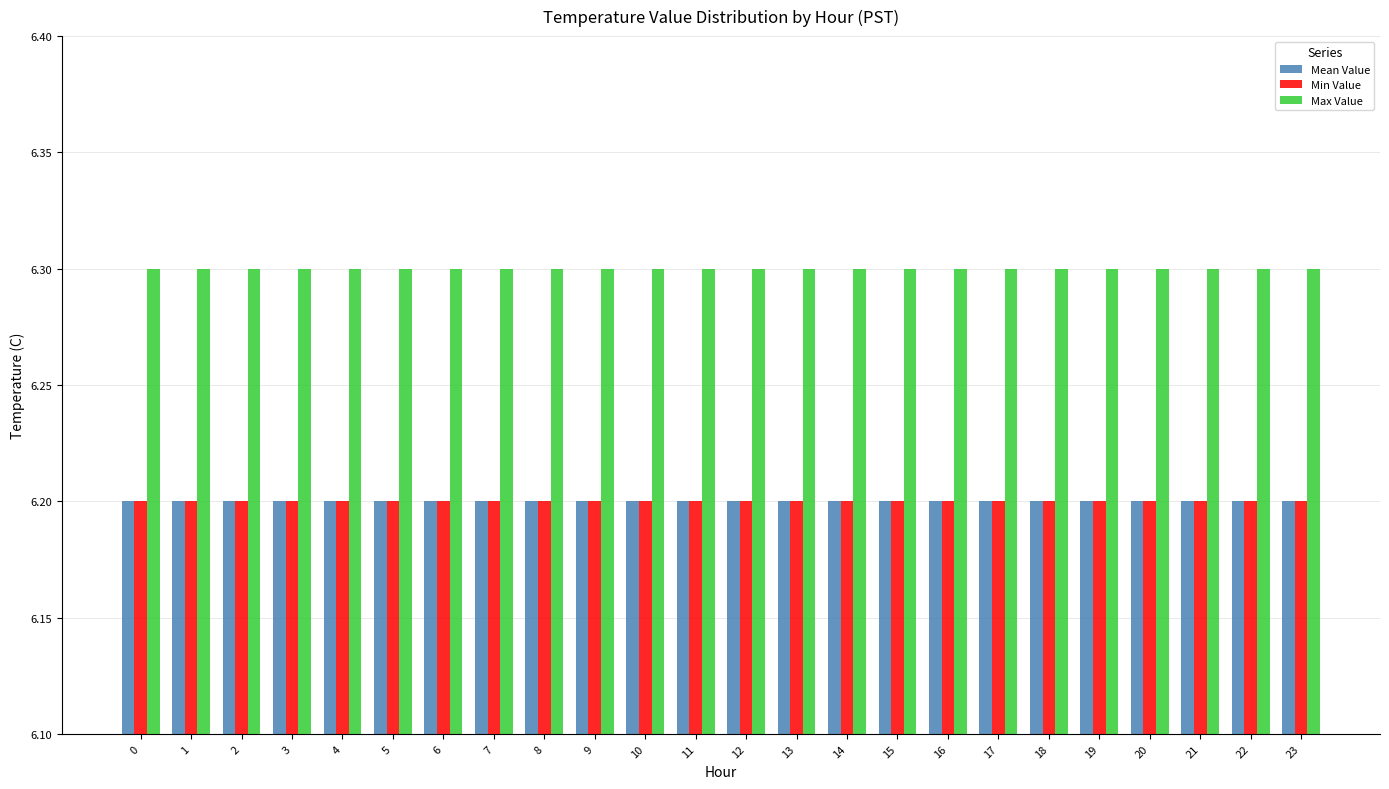

Is it true that Max Value equals 3.8 at 10?

False